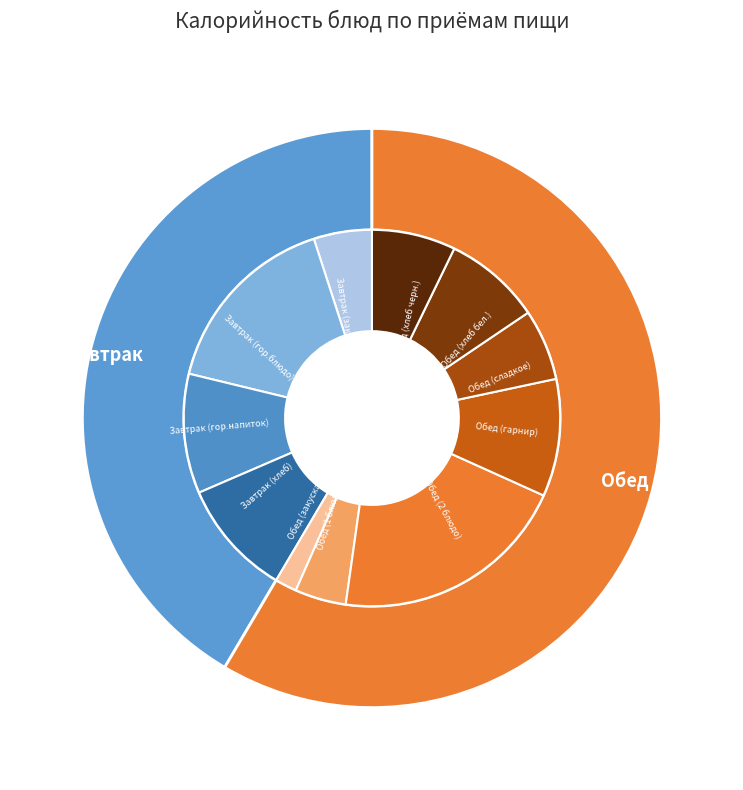

To the nearest percent, what is the difference between the largest and smallest slice percentages?

19%